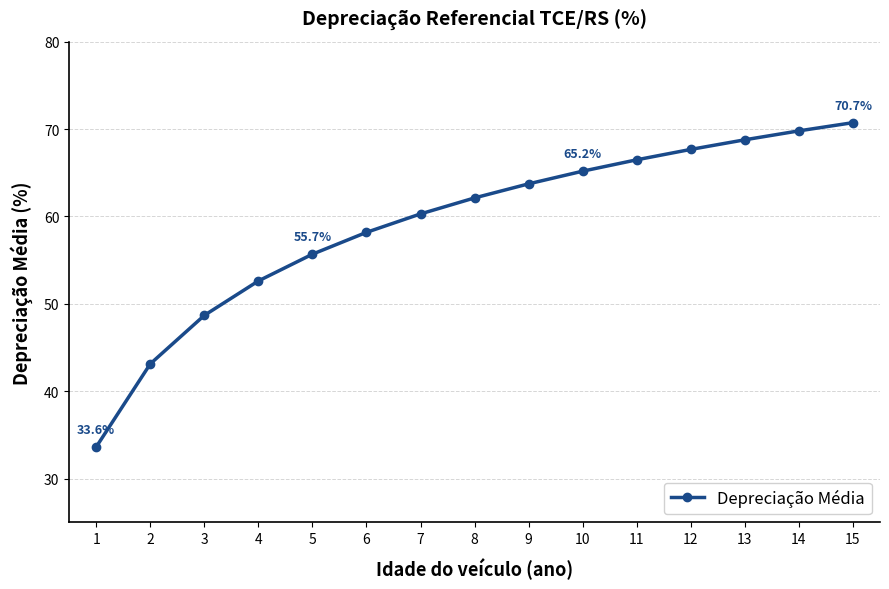

Reading left to right, what are all the values shown in this chart?

33.6	43.1	48.7	52.6	55.7	58.2	60.3	62.1	63.7	65.2	66.5	67.7	68.8	69.8	70.7